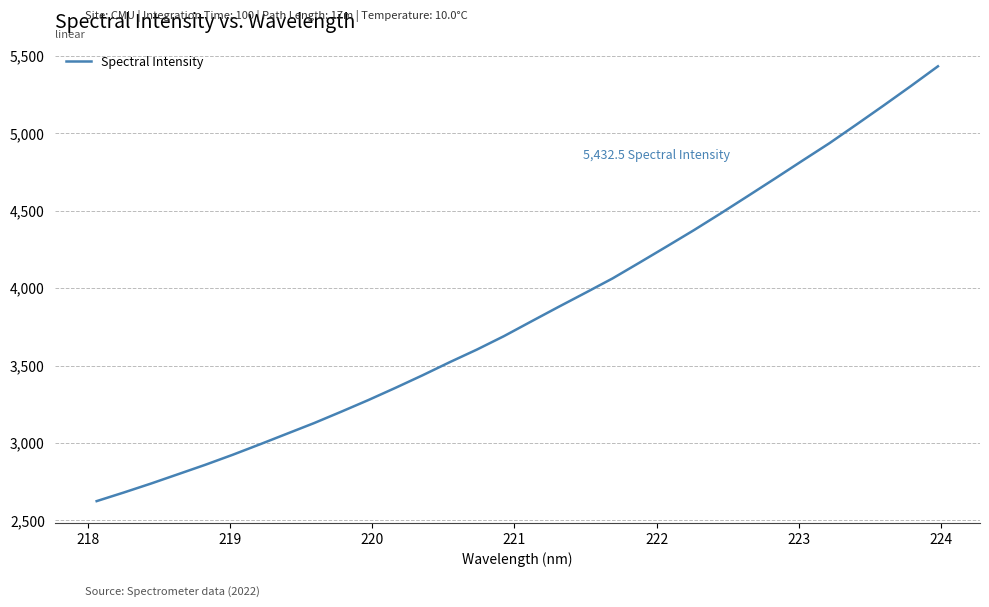

What is the difference between the maximum and minimum values?

2807.7